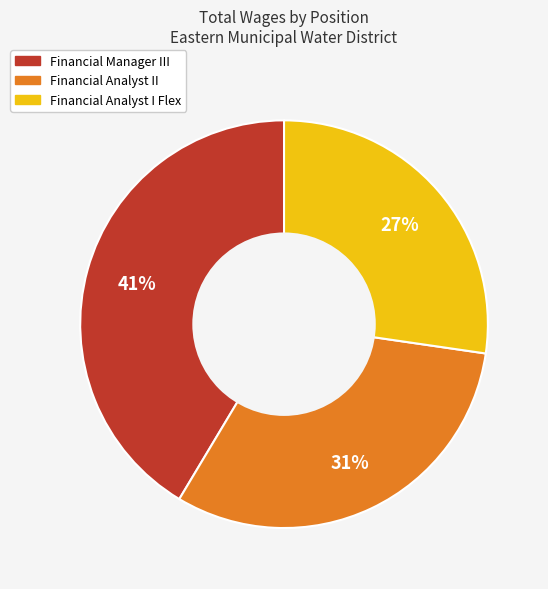

How many slices are in this pie chart?

3